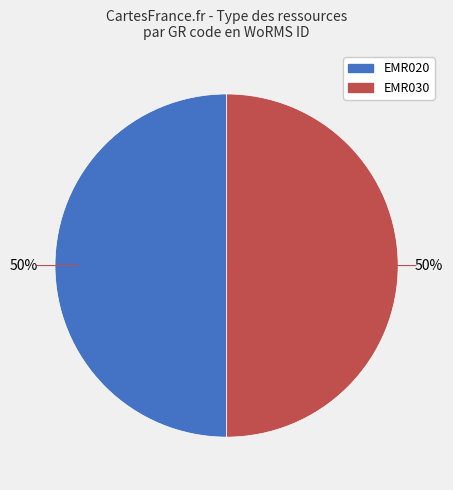

What percentage is the EMR030 slice, to the nearest percent?

50%